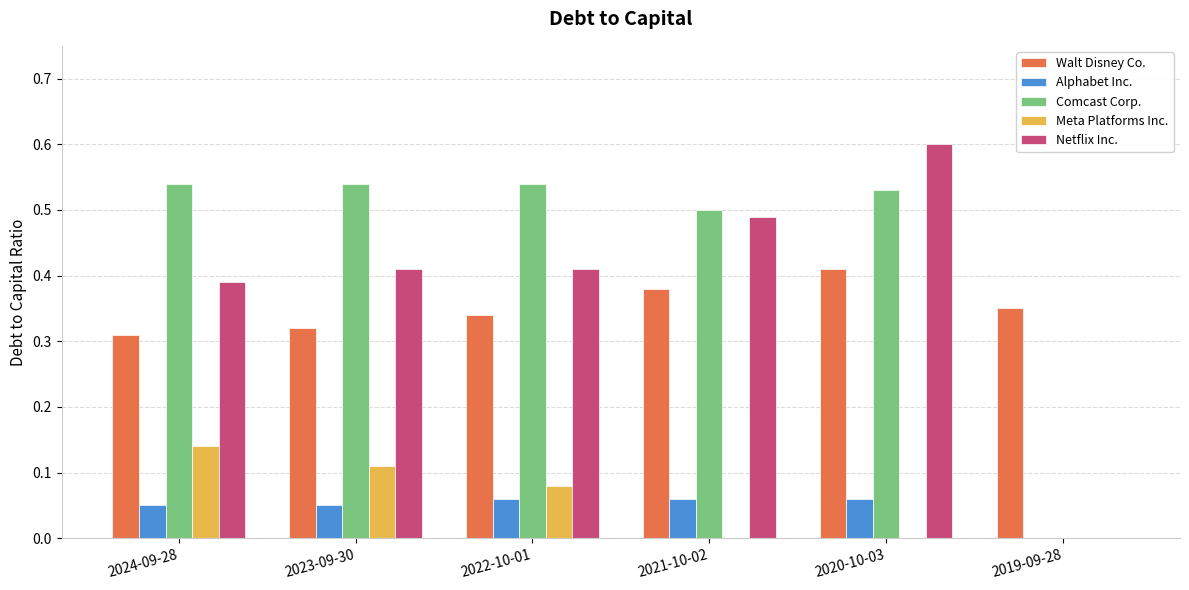

Is it true that Netflix Inc. equals 0.6 at 2024-09-28?

False